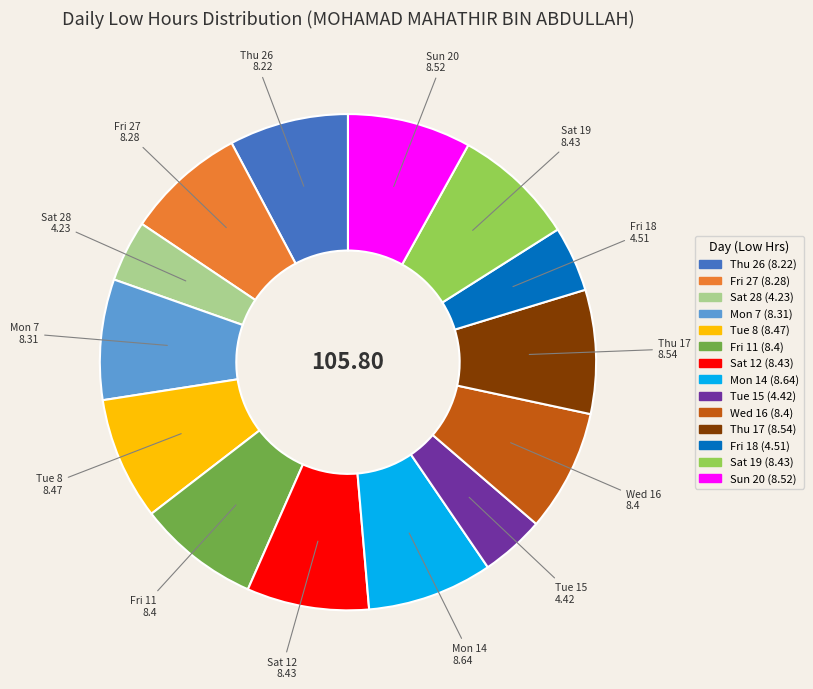

Which has a higher value, Tue 15 or Fri 11?

Fri 11